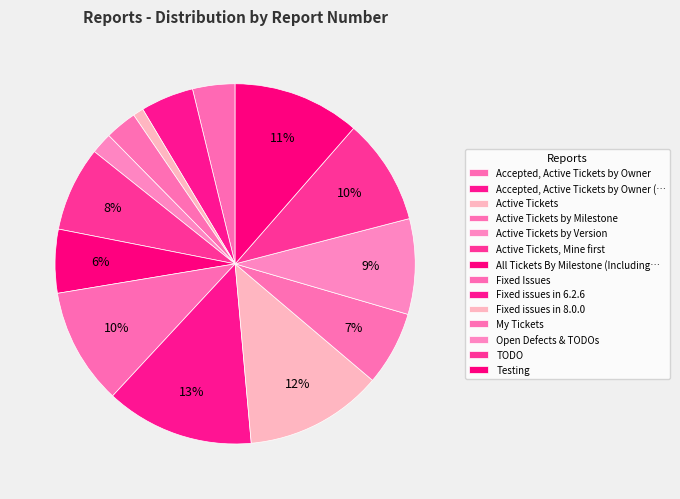

How many slices are in this pie chart?

14